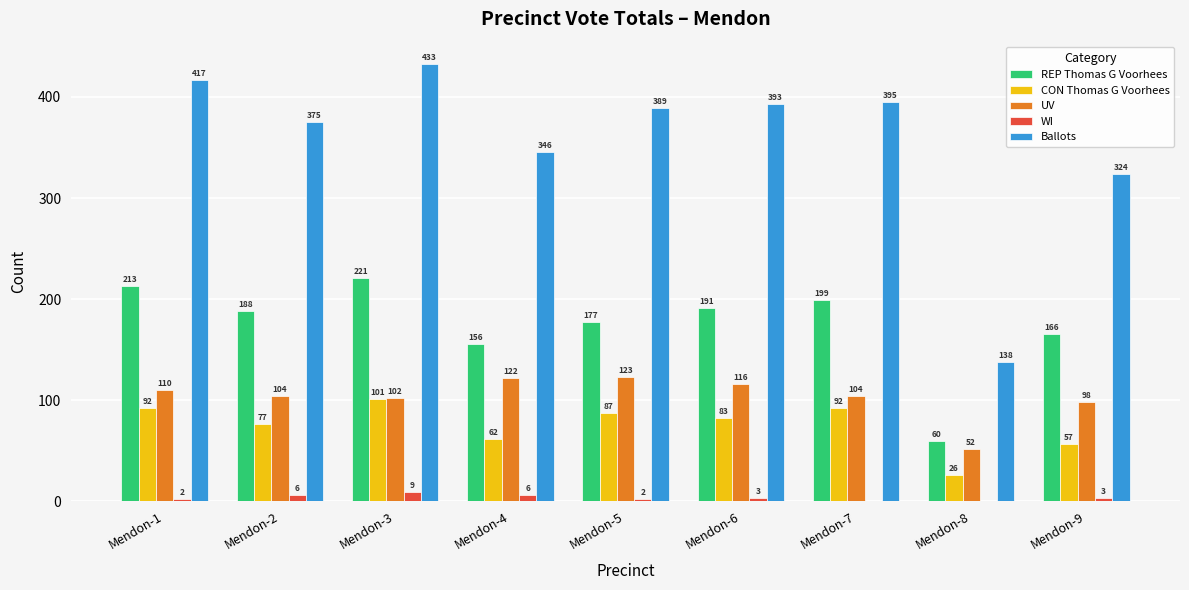

Between Mendon-4 and Mendon-8, which series saw the biggest shift?

Ballots